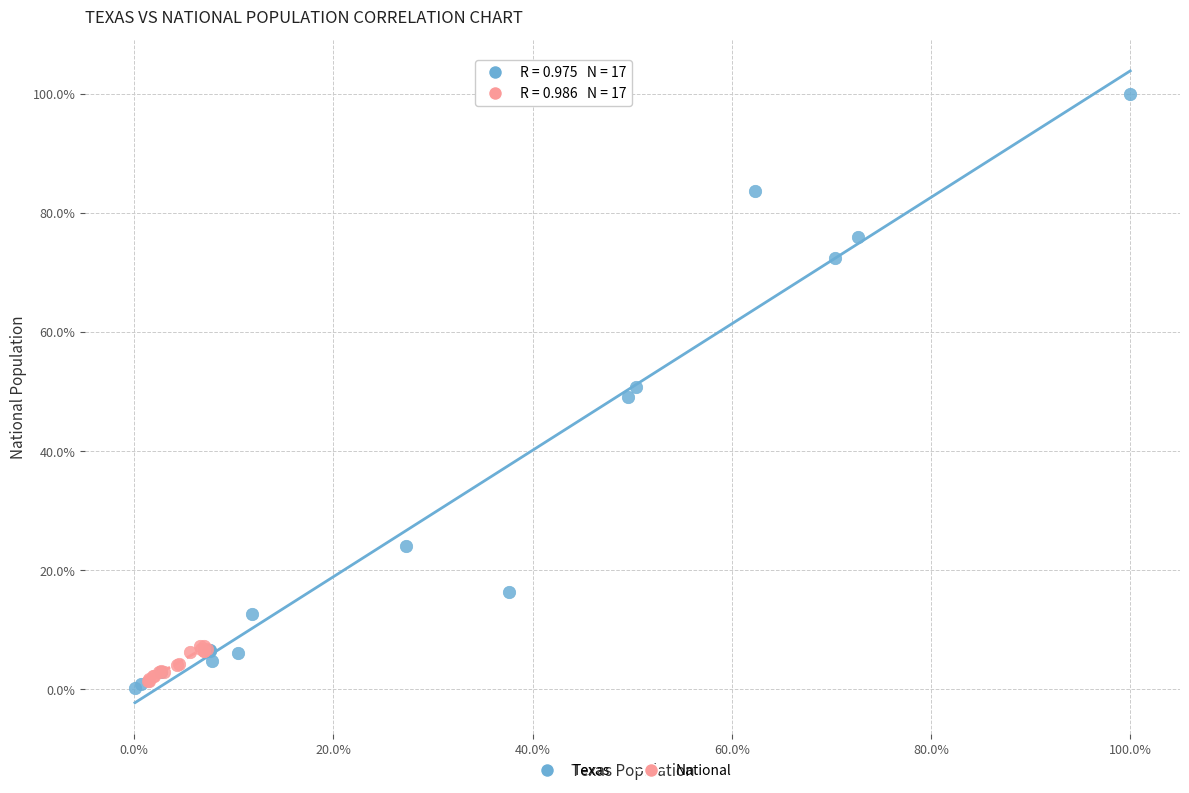

Which series reaches the maximum Y coordinate?

Texas